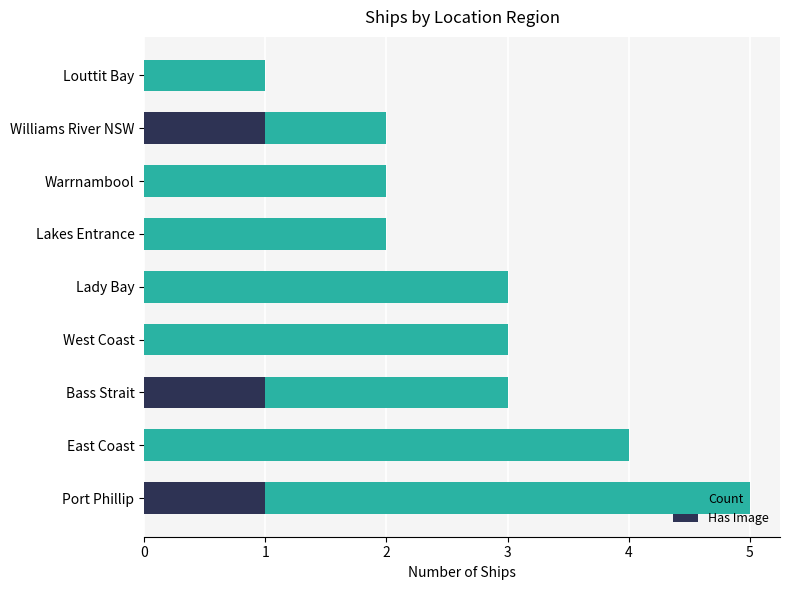

Reading left to right, list all the values displayed in this chart.

Count: 0=5	1=4	2=3	3=3	4=3	5=2	6=2	7=2	8=1
Has Image: 0=1	1=0	2=1	3=0	4=0	5=0	6=0	7=1	8=0